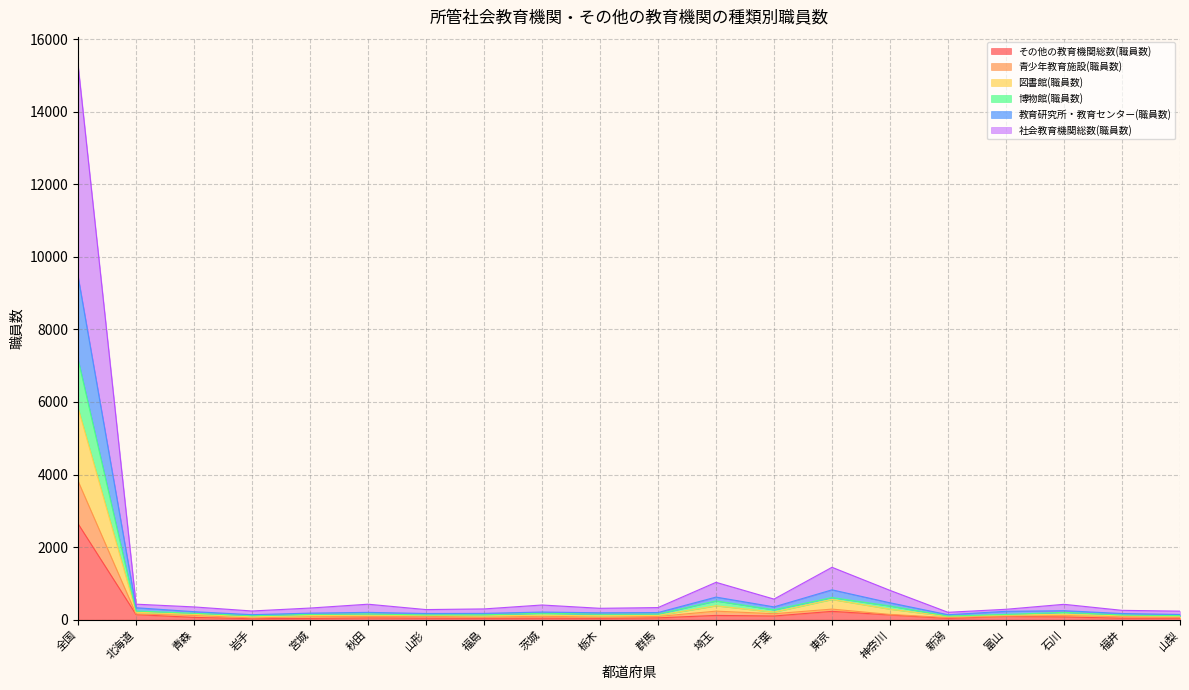

At which label does その他の教育機関総数(職員数) reach its peak?

全国